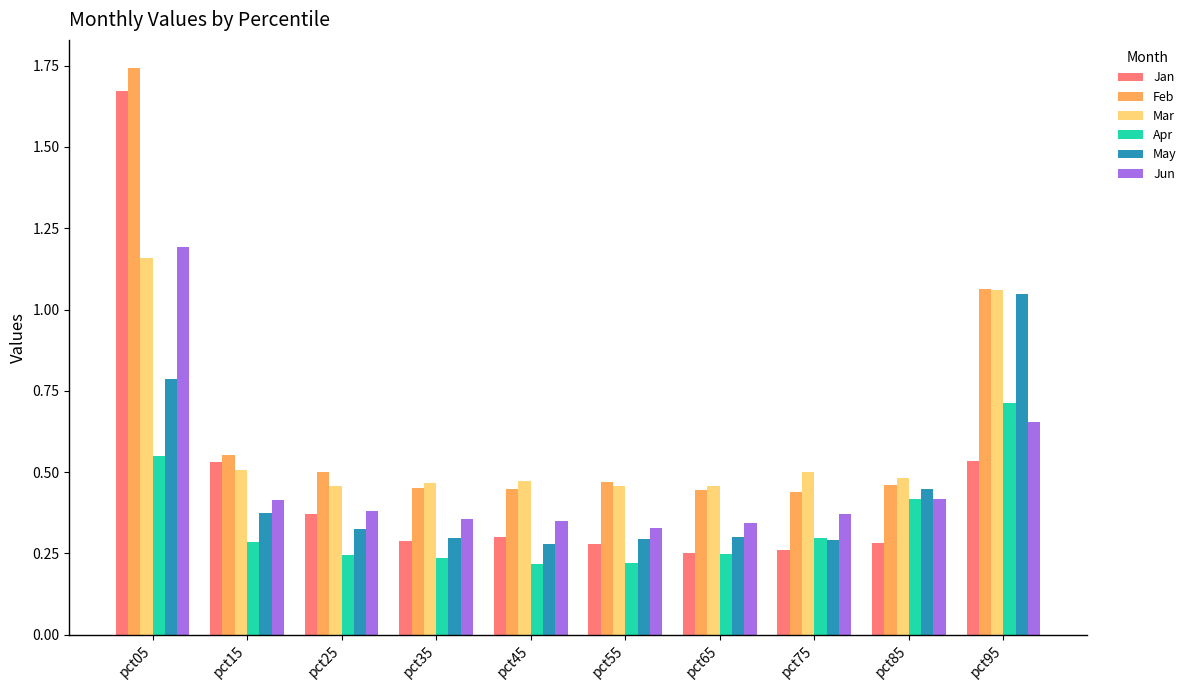

At how many categories does at least one series exceed 1?

2